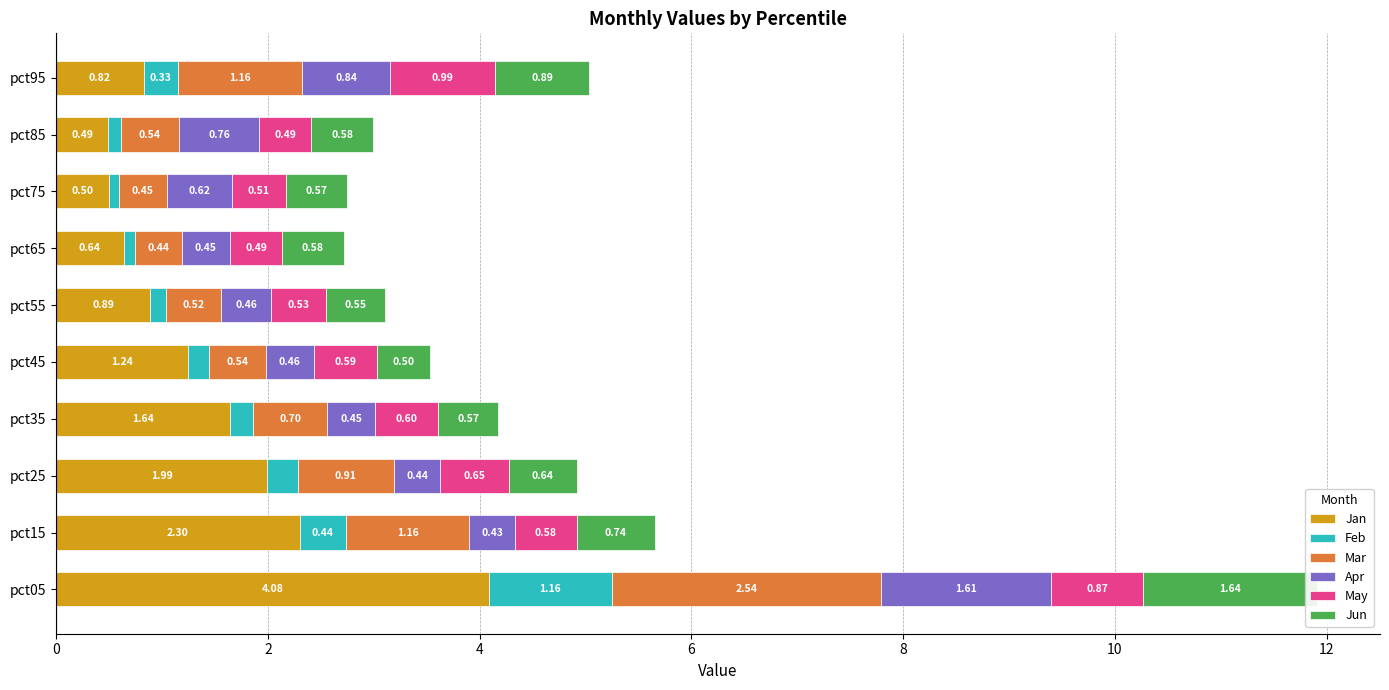

How many bars are there in each group?

6